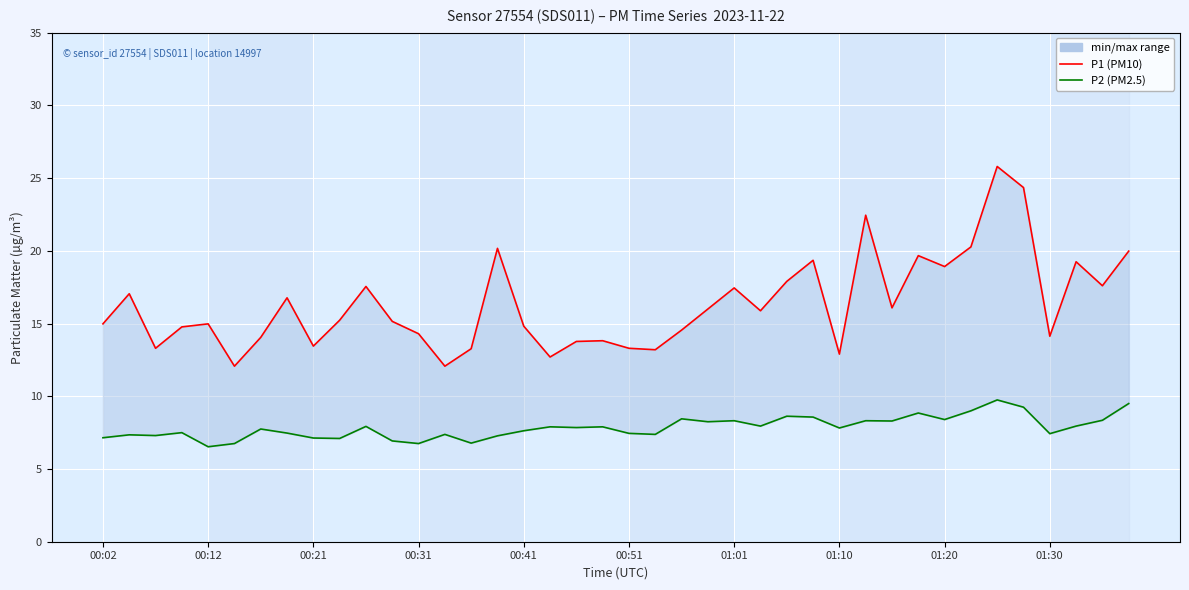

What is the sum of all P1 (PM10) values?

653.3